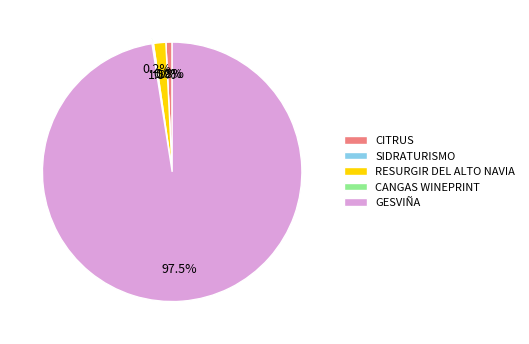

Which category accounts for the majority?

GESVIÑA